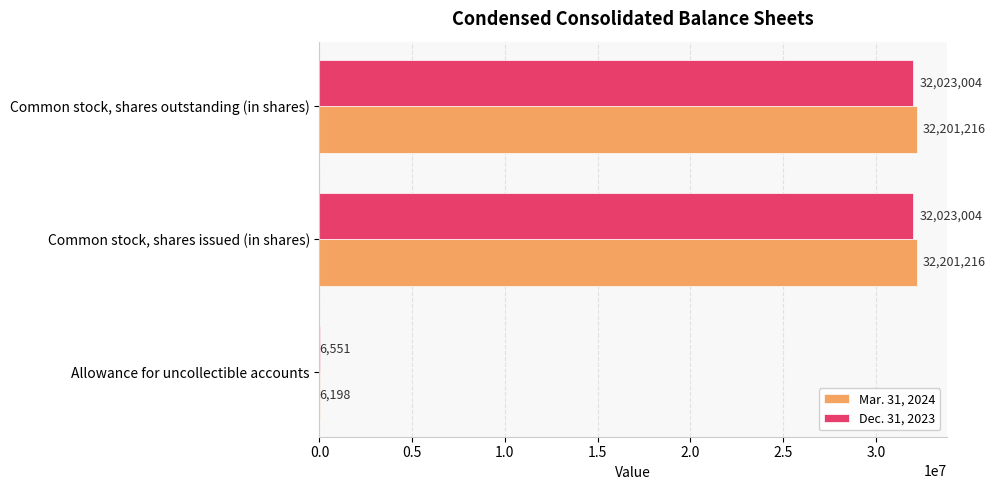

Between Allowance for uncollectible accounts and Common stock, shares issued (in shares), which series saw the biggest shift?

Mar. 31, 2024